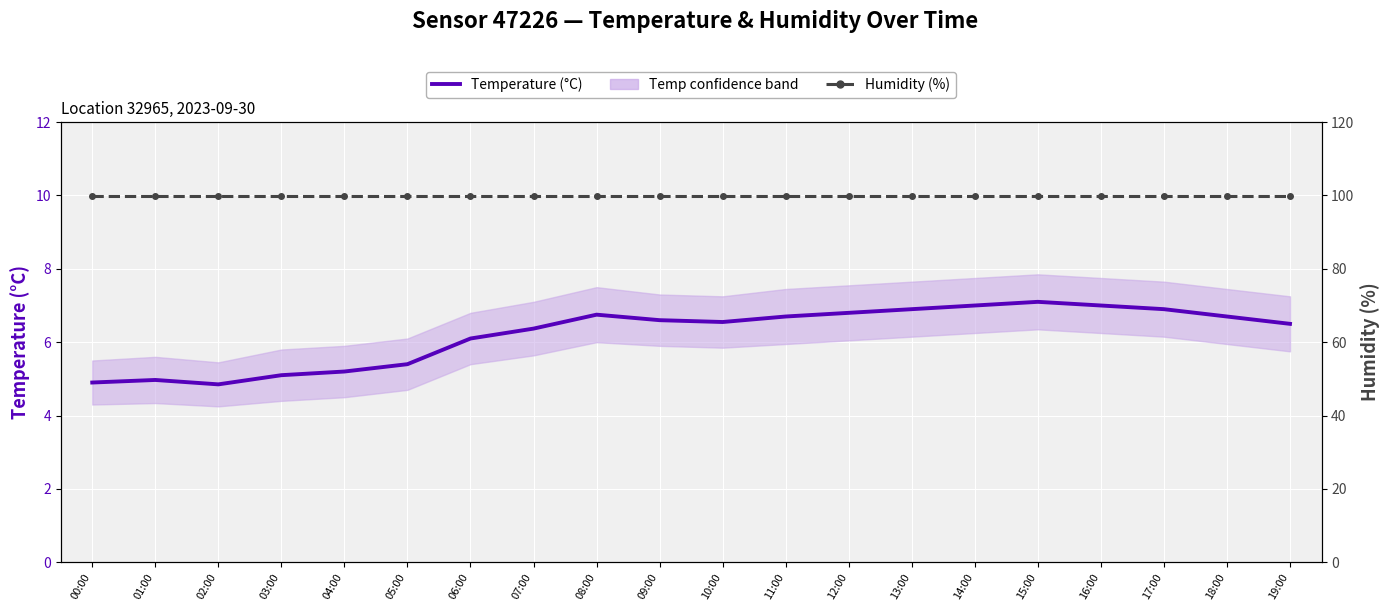

What is the sum of all Humidity (%) values?

1998.0